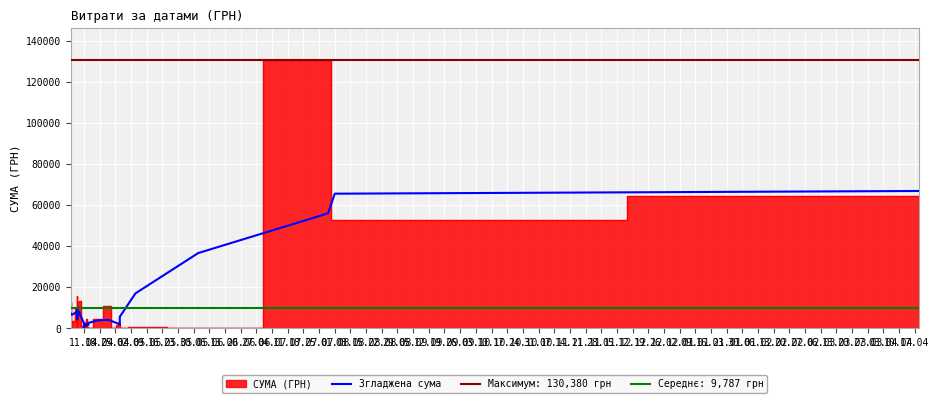

Between 26.09 and 01.08, which is larger?

01.08